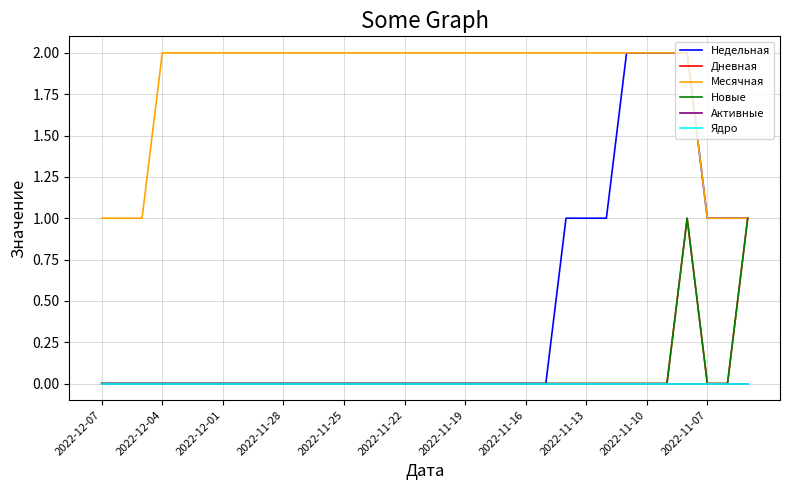

Does the chart have visible grid lines?

Yes